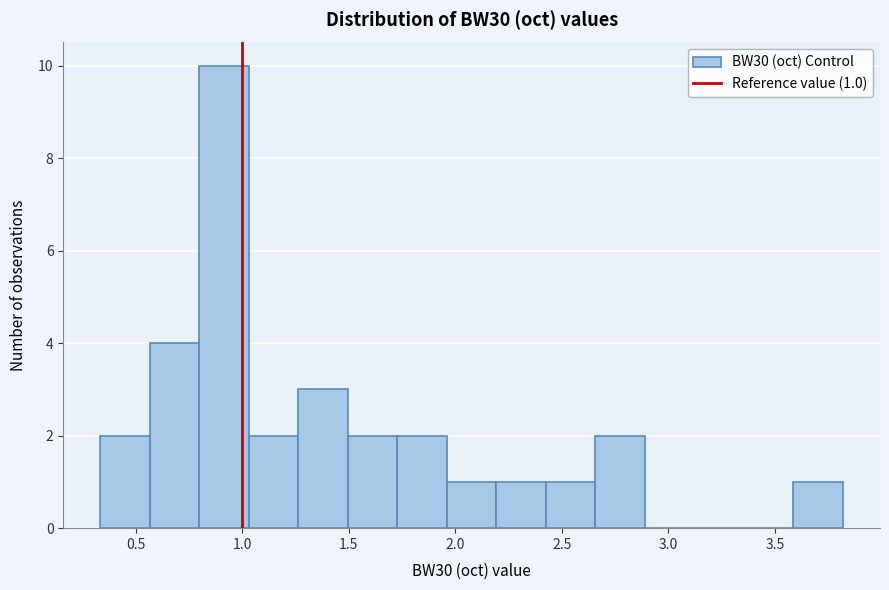

Over which range of the x-axis is the bar tallest?

0.80 to 1.05